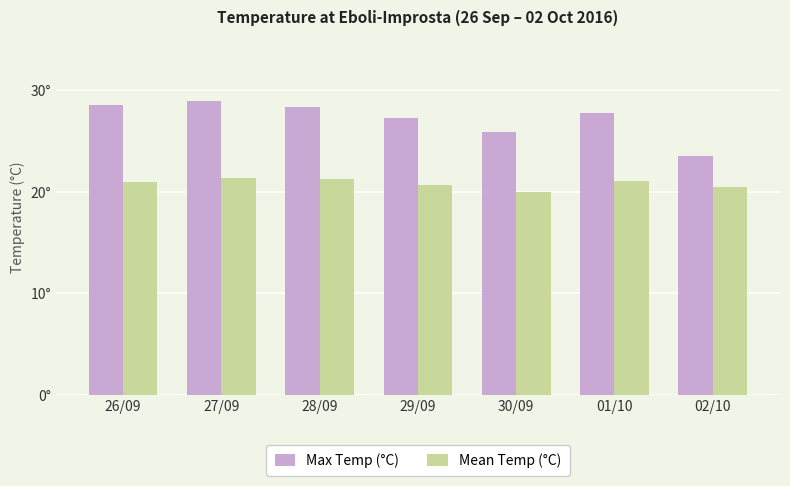

Which series has the largest total across all categories?

Max Temp (°C)